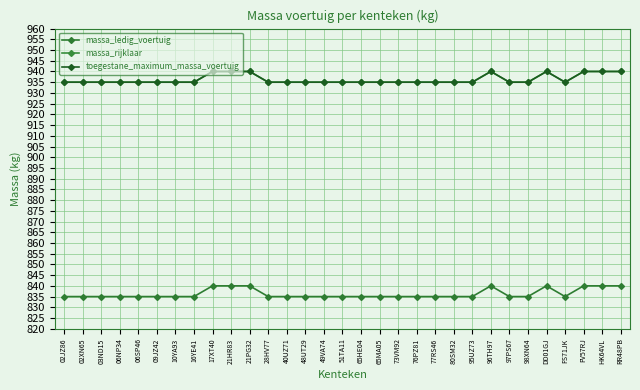

True or false: massa_rijklaar has more than 2 interior local peaks.

False